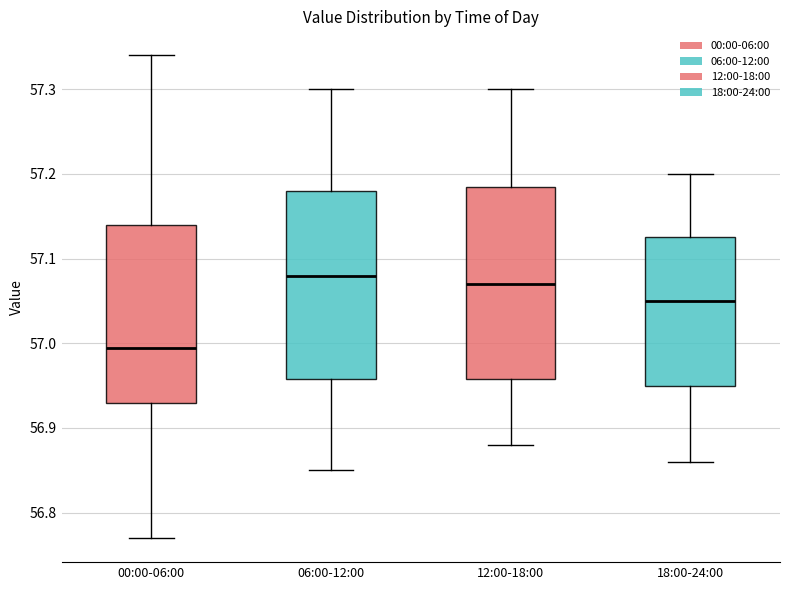

Reading left to right, read every box against the y-axis: the position of its median line, the range the box covers, and the ends of its whiskers. The values are not printed on the chart, so give them approximately, as read against the axis.

00:00-06:00: median 57.00, box 56.93 to 57.14, whiskers 56.77 to 57.34
06:00-12:00: median 57.08, box 56.96 to 57.18, whiskers 56.85 to 57.30
12:00-18:00: median 57.07, box 56.96 to 57.19, whiskers 56.88 to 57.30
18:00-24:00: median 57.05, box 56.95 to 57.13, whiskers 56.86 to 57.20